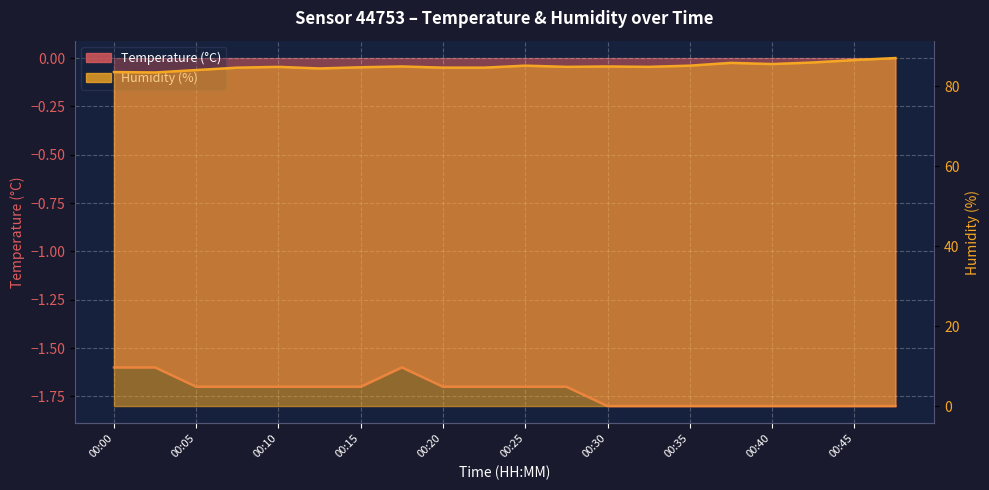

What is the value of the Temperature point at the 16th from the left?

-1.8